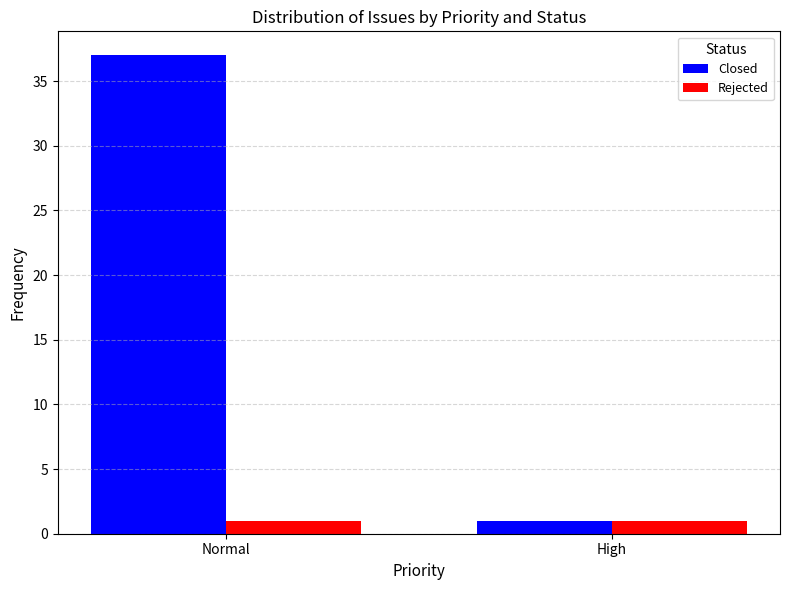

List the labels in order of Closed value, largest first.

Normal, High